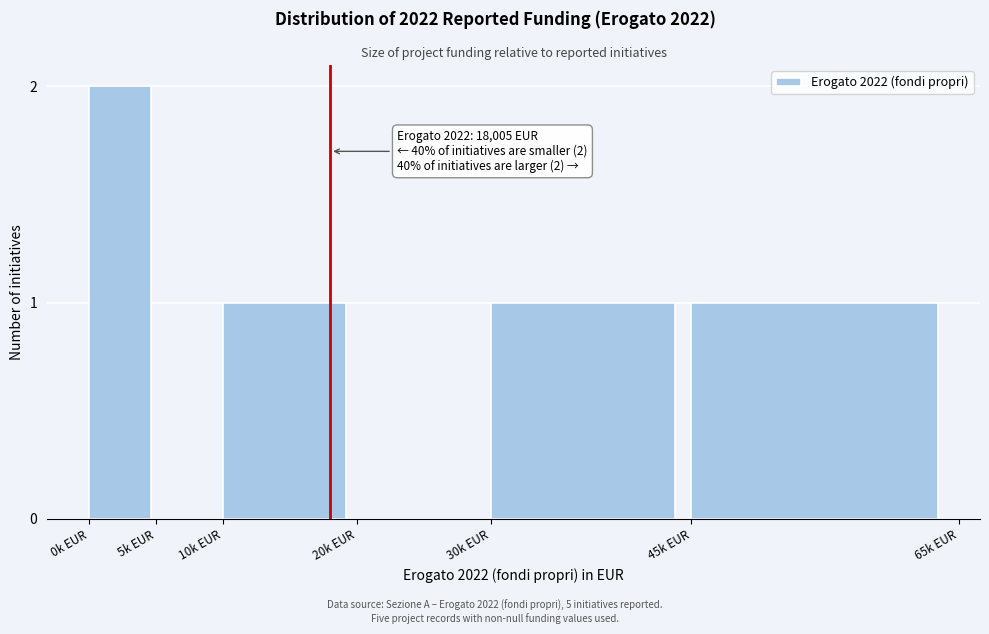

Reading left to right, transcribe all the data shown in this chart.

0k EUR=2	5k EUR=0	10k EUR=1	20k EUR=0	30k EUR=1	45k EUR=1